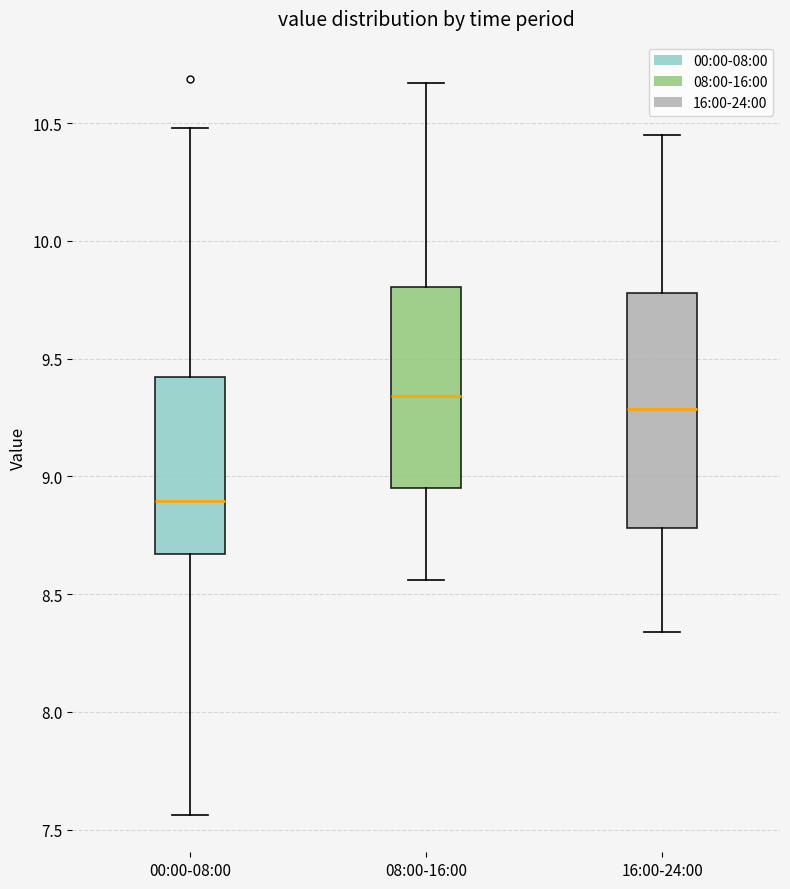

Reading left to right, transcribe this box plot: for each box, give where its median line is, the range the box spans, and where its two whiskers end, as read against the y-axis. The values are not printed on the chart, so give them approximately, as read against the axis.

00:00-08:00: median 8.90, box 8.65 to 9.40, whiskers 7.55 to 10.50
08:00-16:00: median 9.35, box 8.95 to 9.80, whiskers 8.55 to 10.65
16:00-24:00: median 9.30, box 8.80 to 9.80, whiskers 8.35 to 10.45